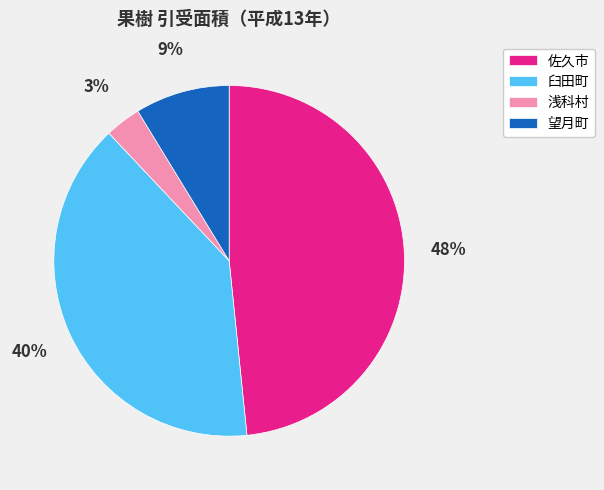

Do 浅科村 and 佐久市 together represent more than half of the pie?

Yes